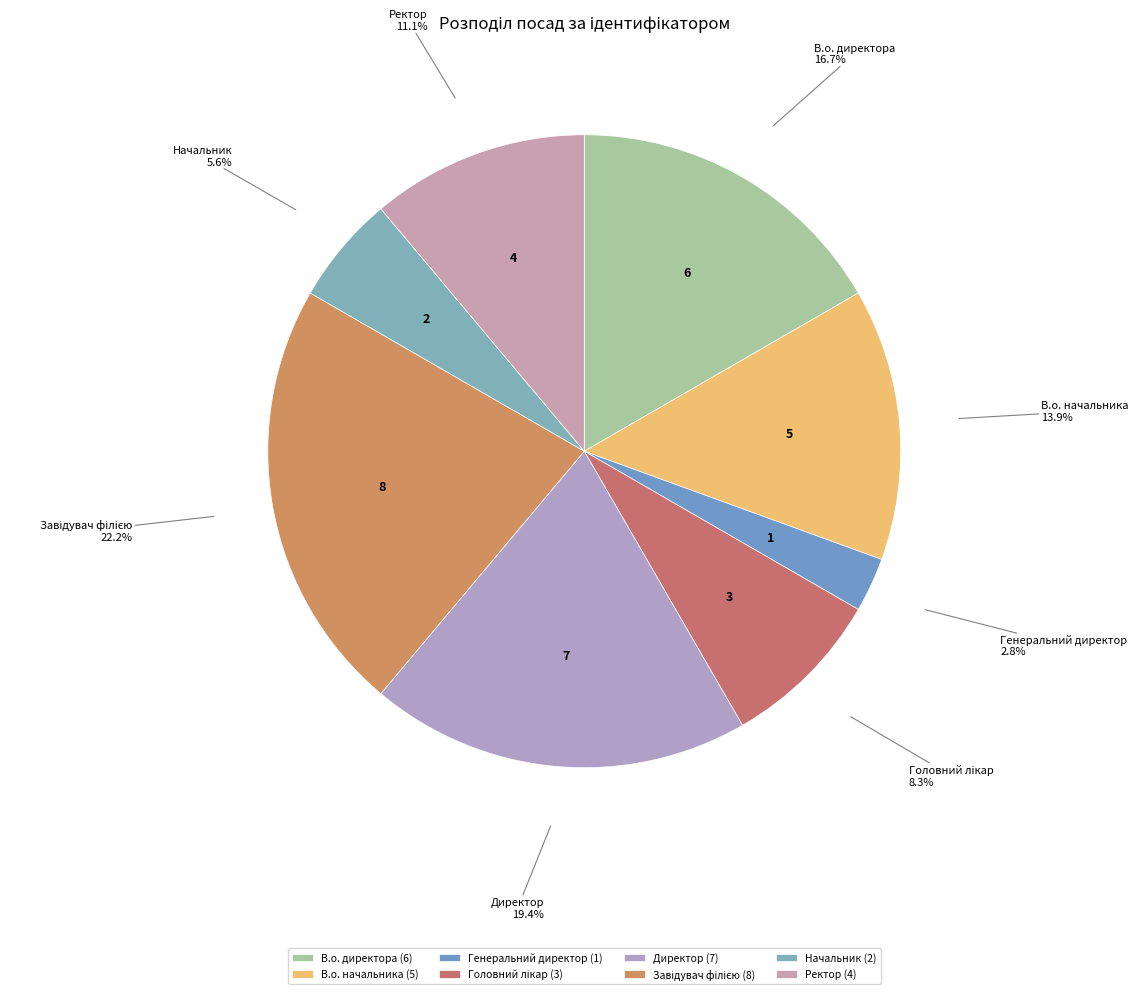

What percentage is the Ректор slice, to the nearest percent?

11%